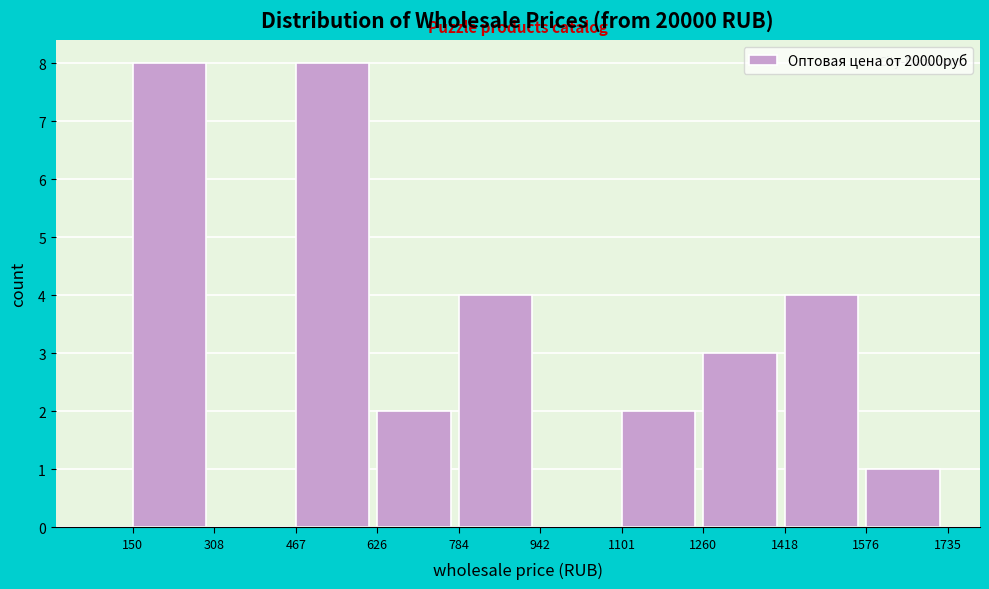

Reading left to right, list every bar in this chart as the range it spans on the x-axis followed by its height. The values are not printed on the chart, so give them approximately, as read against the axis.

150 to 308: 8
308 to 467: 0
467 to 626: 8
626 to 784: 2
784 to 942: 4
942 to 1101: 0
1101 to 1260: 2
1260 to 1418: 3
1418 to 1576: 4
1576 to 1735: 1